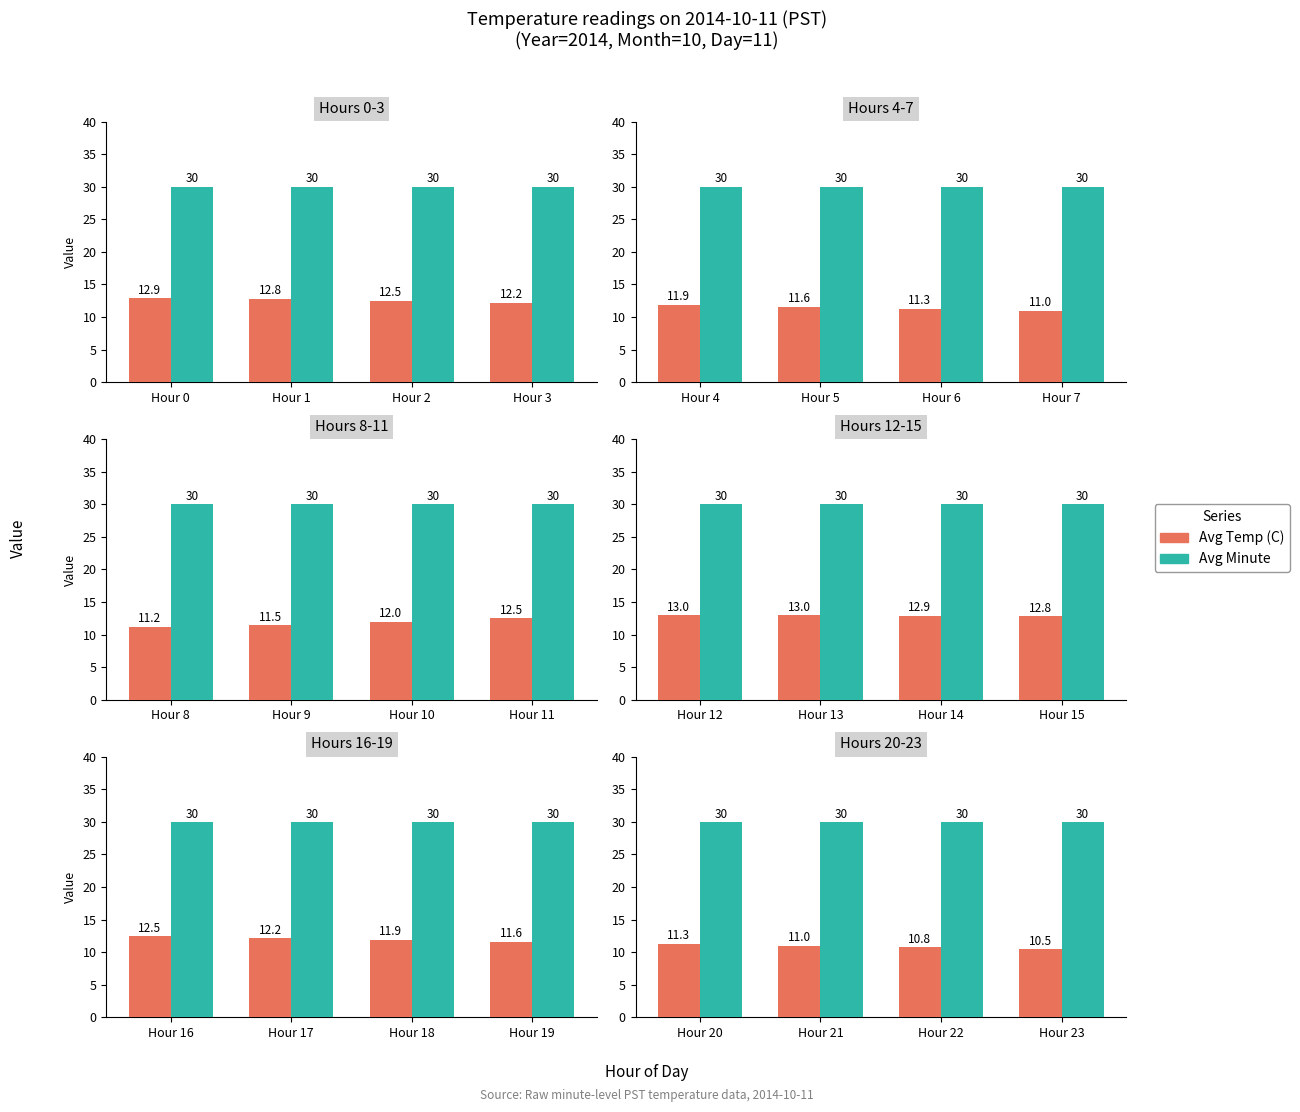

How many bars are there in each group?

2